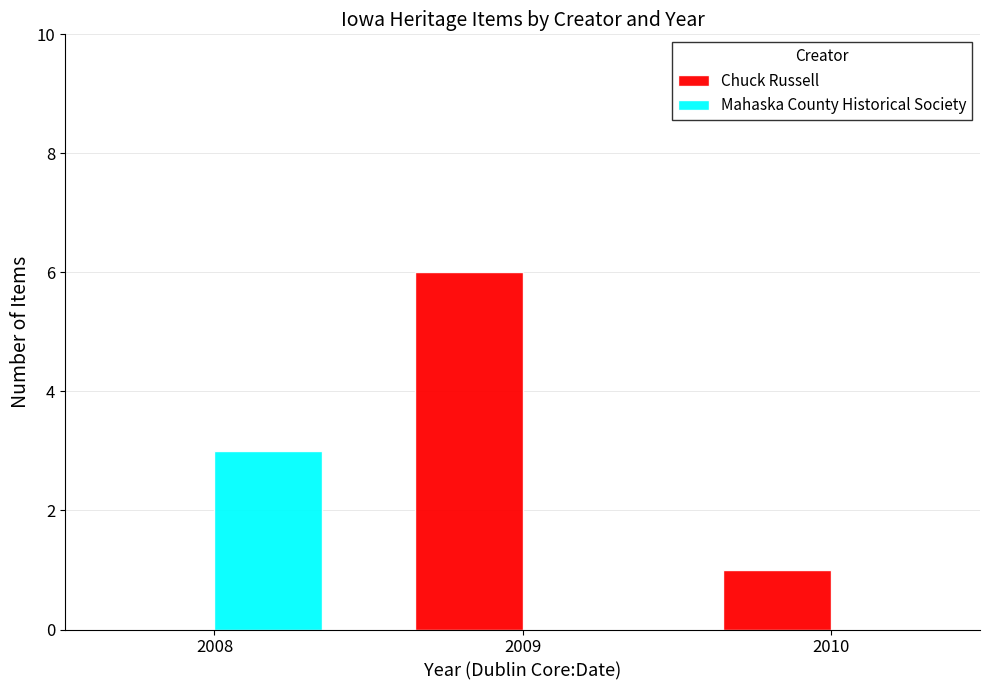

Reading right to left, transcribe all the data shown in this chart.

Chuck Russell: 1	6	0
Mahaska County Historical Society: 0	0	3